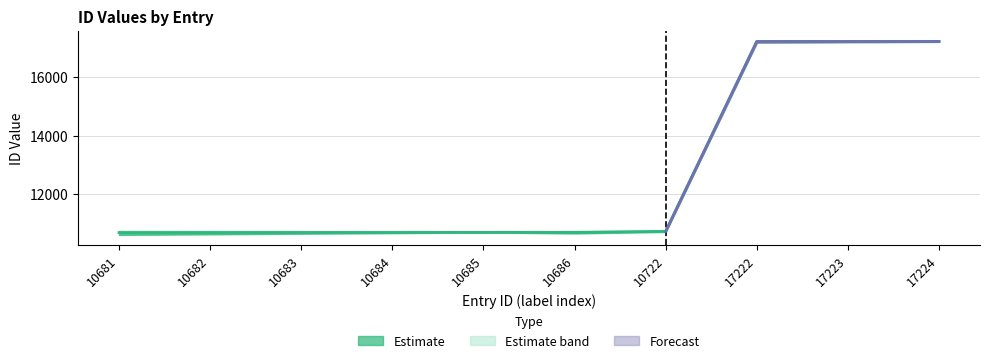

Which label corresponds to the smallest value in the chart?

10681